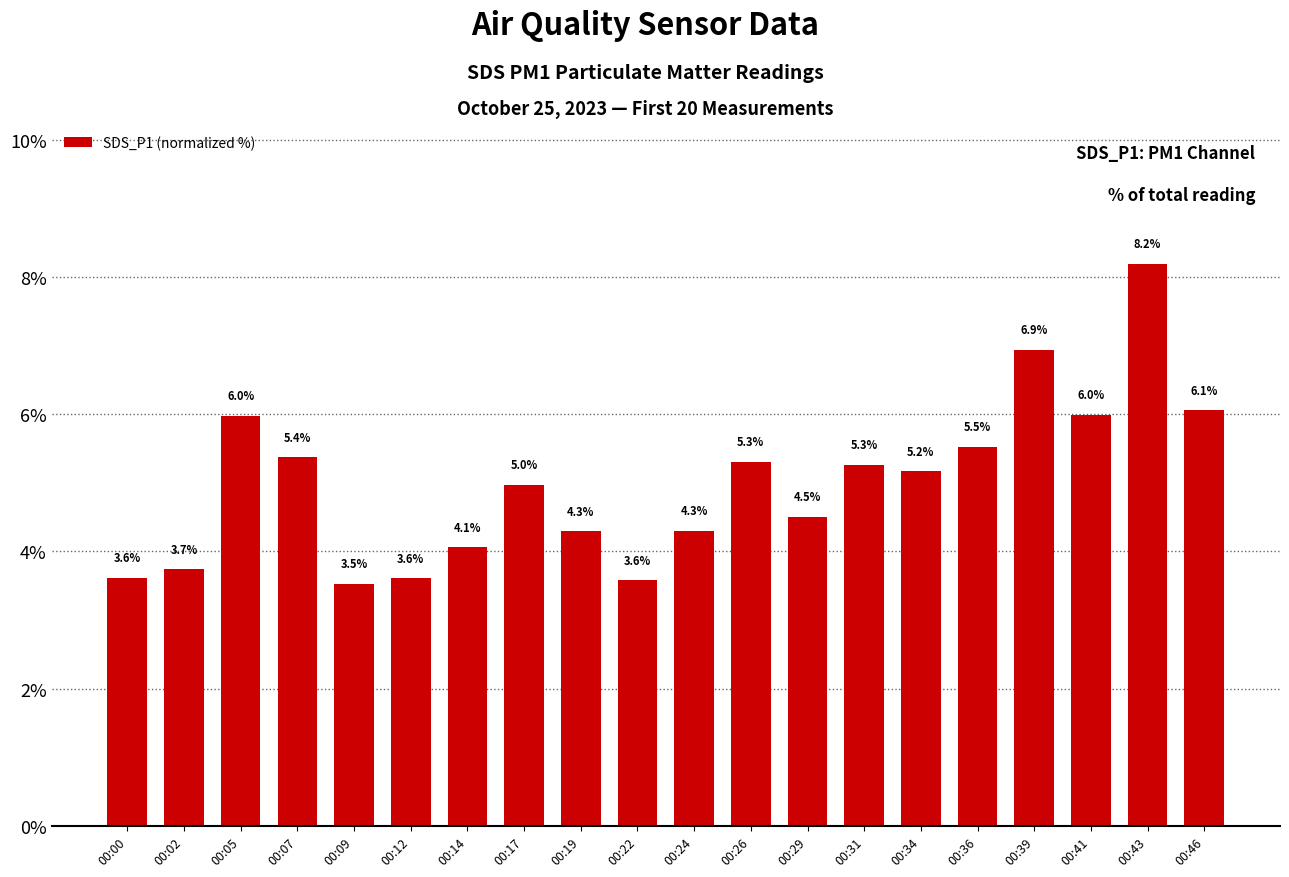

Reading left to right, list all the values displayed in this chart.

3.6	3.7	6.0	5.4	3.5	3.6	4.1	5.0	4.3	3.6	4.3	5.3	4.5	5.3	5.2	5.5	6.9	6.0	8.2	6.1